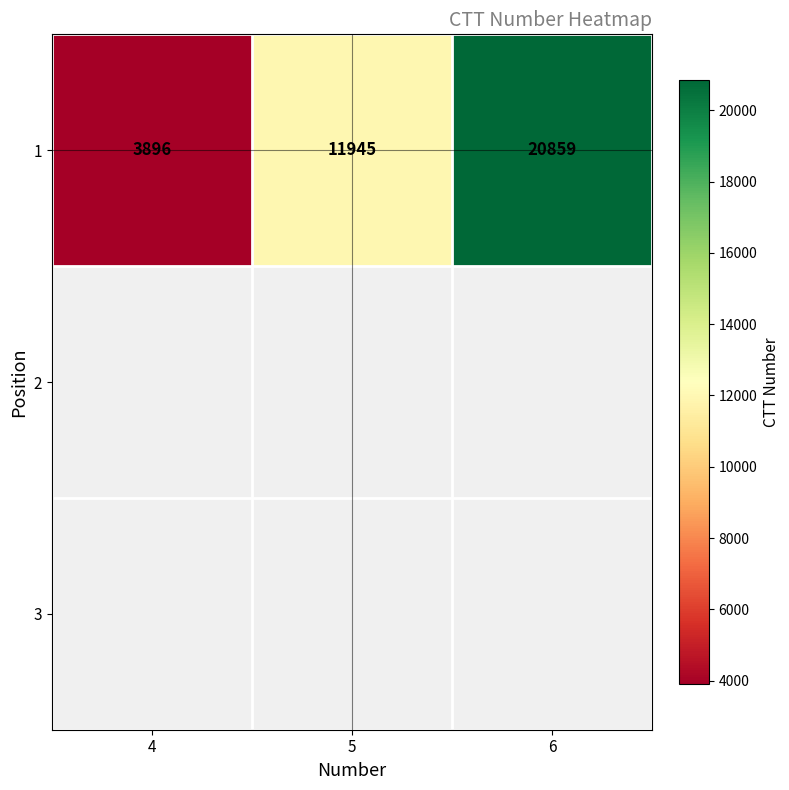

List the labels in order of value, smallest first.

4, 5, 6